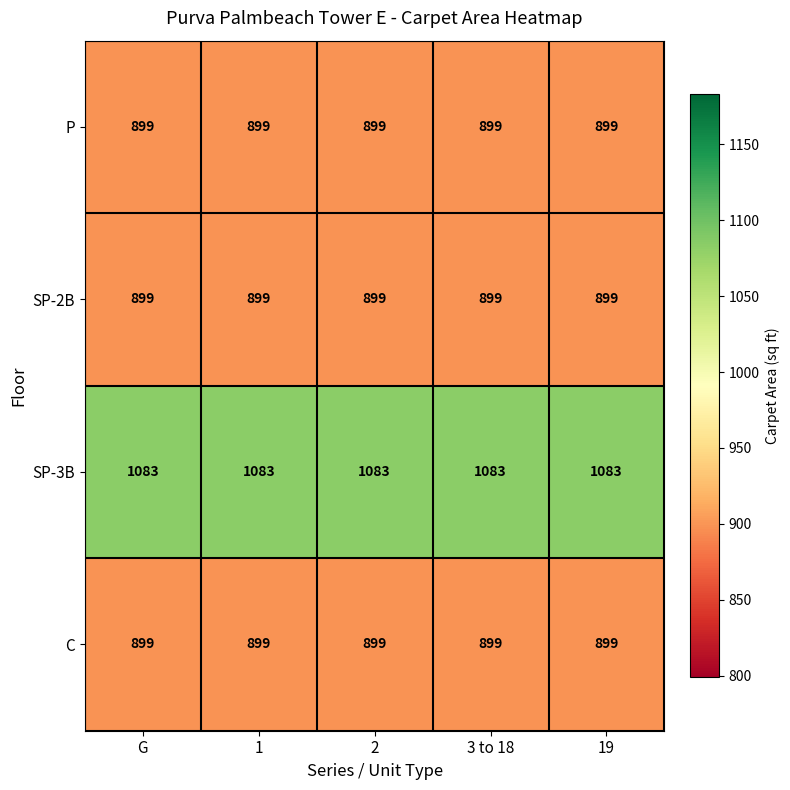

What is the smallest value displayed?

899